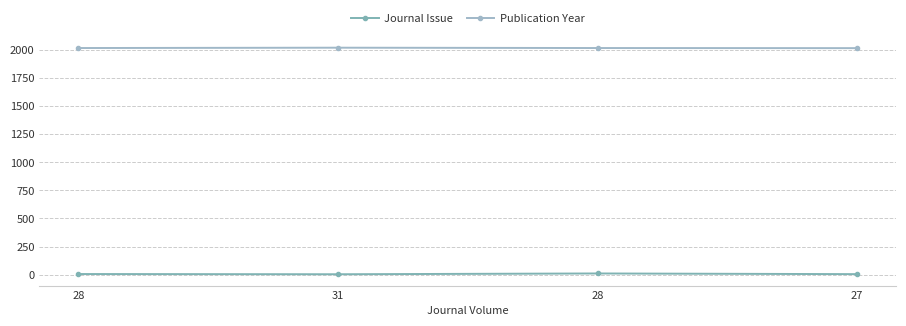

What is the difference between the maximum and minimum values in the Publication Year series?

4